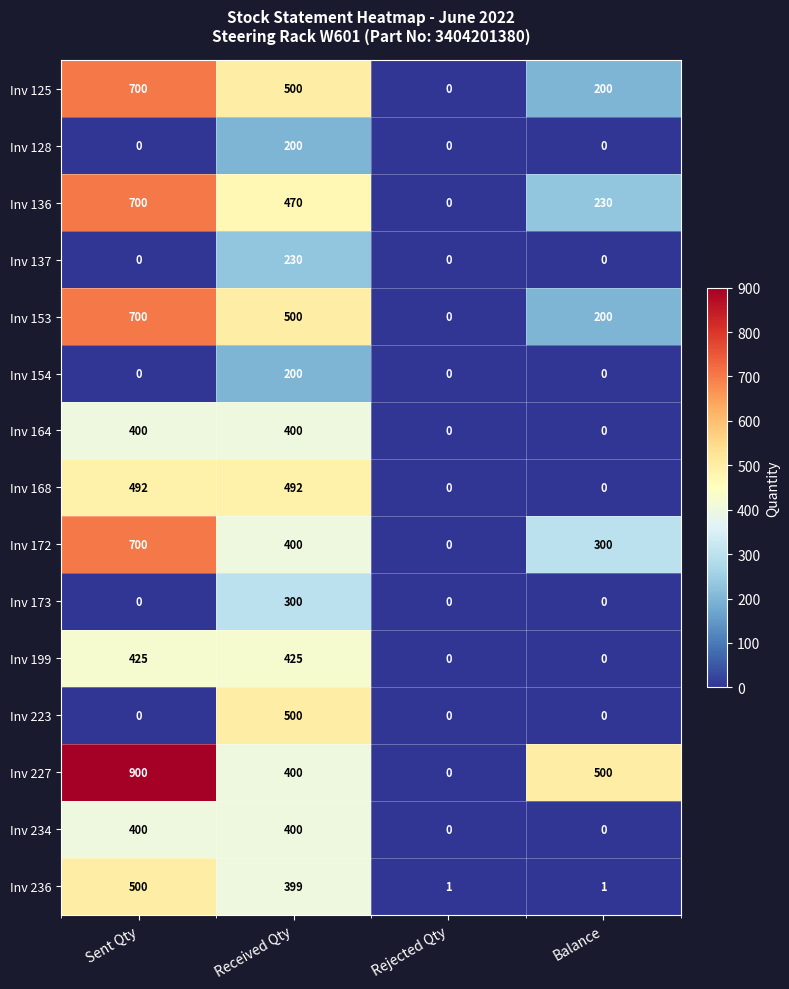

What is the difference between the Inv 236 values at Rejected Qty and Received Qty?

398